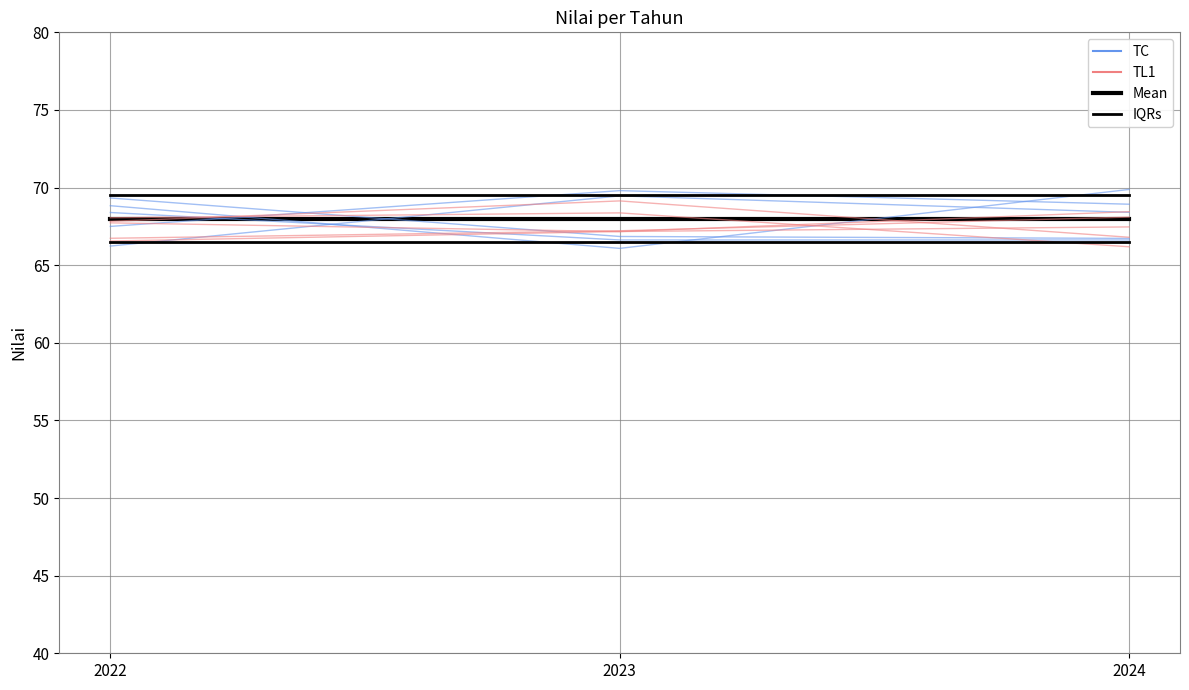

The nilai series shows 106.4 at 2023. True or false?

False